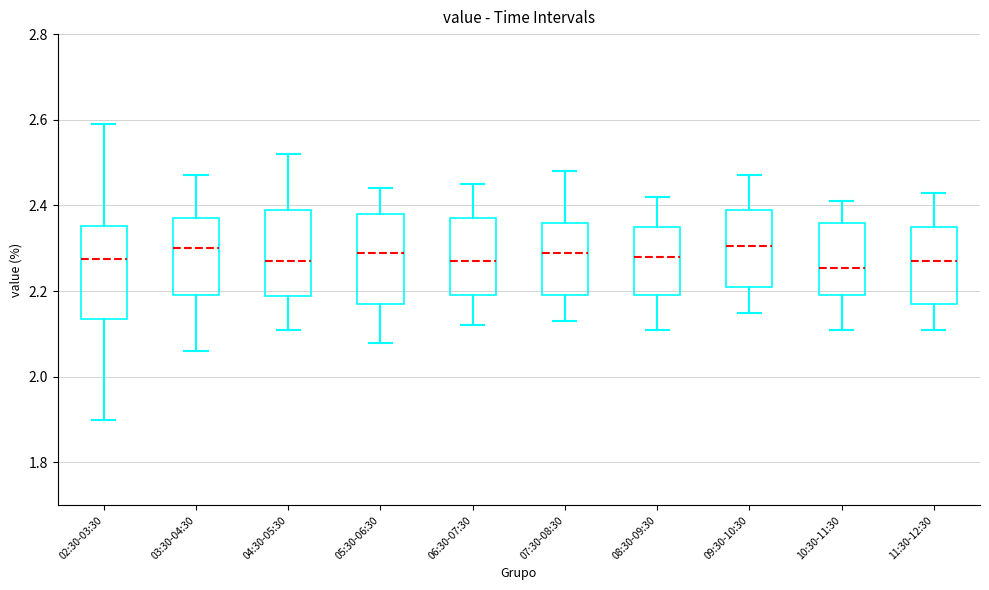

Reading left to right, read every box against the y-axis: the position of its median line, the range the box covers, and the ends of its whiskers. The values are not printed on the chart, so give them approximately, as read against the axis.

02:30-03:30: median 2.28, box 2.14 to 2.36, whiskers 1.90 to 2.60
03:30-04:30: median 2.30, box 2.20 to 2.38, whiskers 2.06 to 2.48
04:30-05:30: median 2.28, box 2.18 to 2.40, whiskers 2.12 to 2.52
05:30-06:30: median 2.30, box 2.18 to 2.38, whiskers 2.08 to 2.44
06:30-07:30: median 2.28, box 2.20 to 2.38, whiskers 2.12 to 2.46
07:30-08:30: median 2.30, box 2.20 to 2.36, whiskers 2.14 to 2.48
08:30-09:30: median 2.28, box 2.20 to 2.36, whiskers 2.12 to 2.42
09:30-10:30: median 2.30, box 2.22 to 2.40, whiskers 2.16 to 2.48
10:30-11:30: median 2.26, box 2.20 to 2.36, whiskers 2.12 to 2.42
11:30-12:30: median 2.28, box 2.18 to 2.36, whiskers 2.12 to 2.44